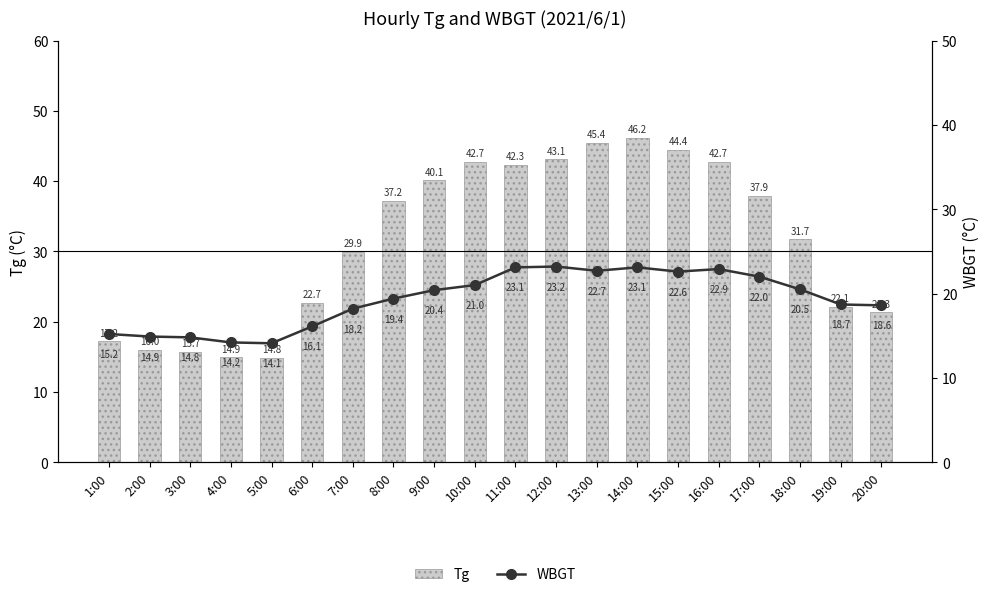

How many values in the WBGT series are below 20?

10